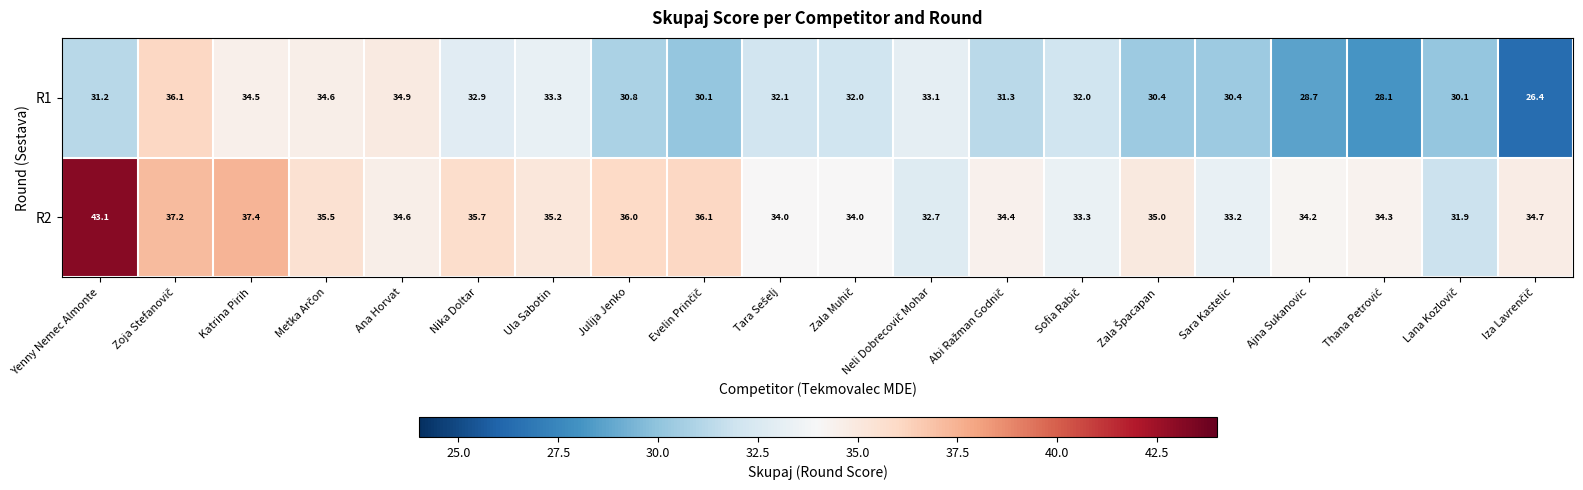

What is the minimum value for R1?

26.4